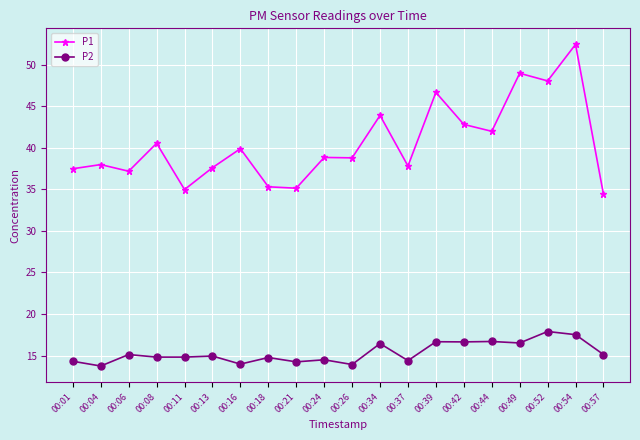

The P1 series shows 34.4 at 00:57. True or false?

True